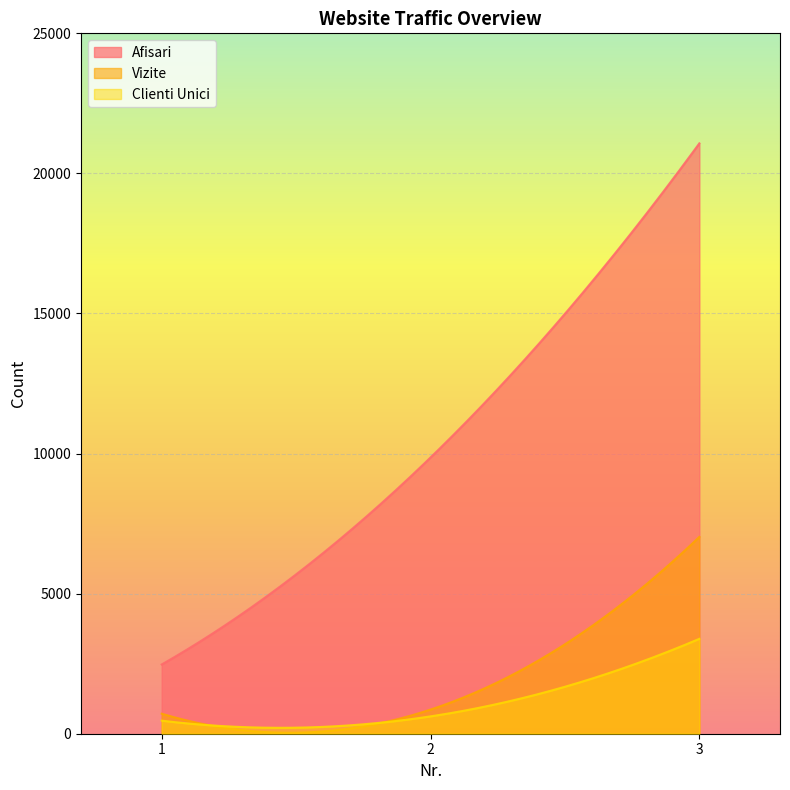

How many lines are shown in the chart?

3